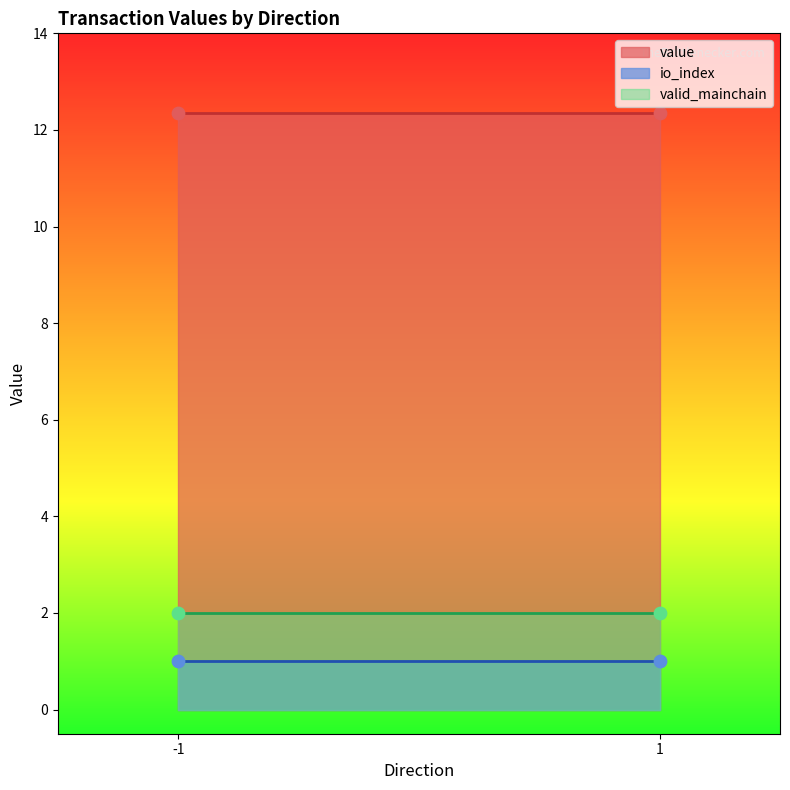

What are all the series names shown in the legend?

io_index, value, valid_mainchain